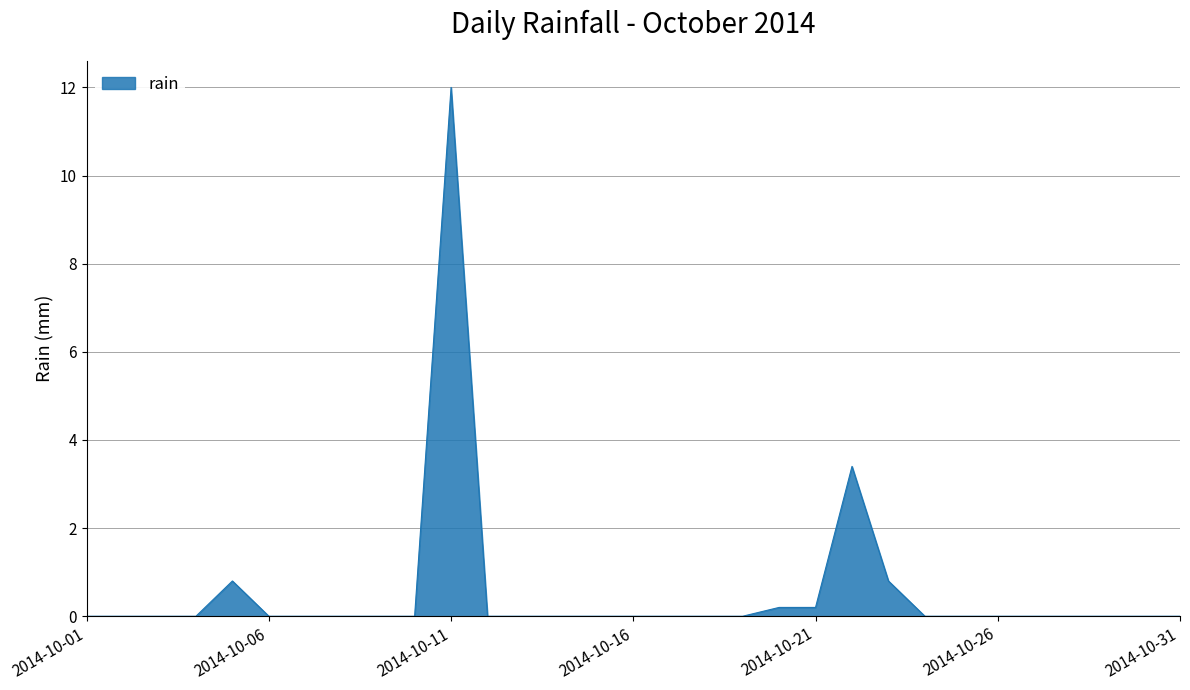

Reading left to right, transcribe all the data shown in this chart.

0.0	0.0	0.0	0.0	0.8	0.0	0.0	0.0	0.0	0.0	12.0	0.0	0.0	0.0	0.0	0.0	0.0	0.0	0.0	0.2	0.2	3.4	0.8	0.0	0.0	0.0	0.0	0.0	0.0	0.0	0.0